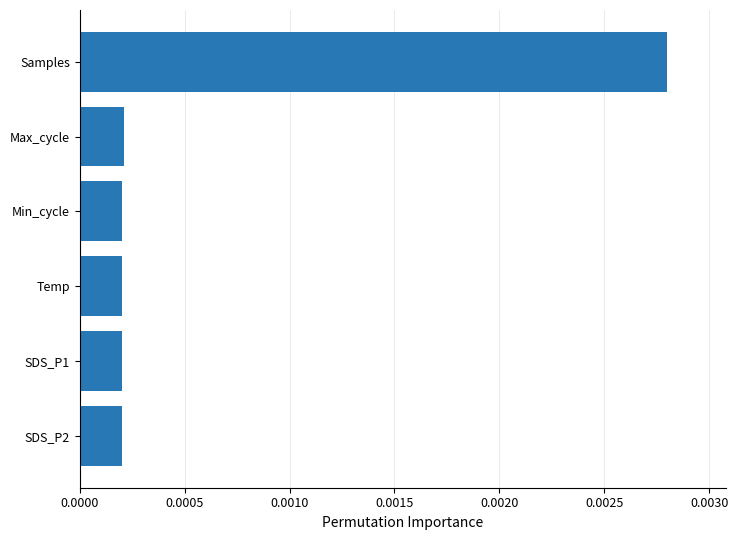

At which category does the chart reach its peak across all series?

Samples